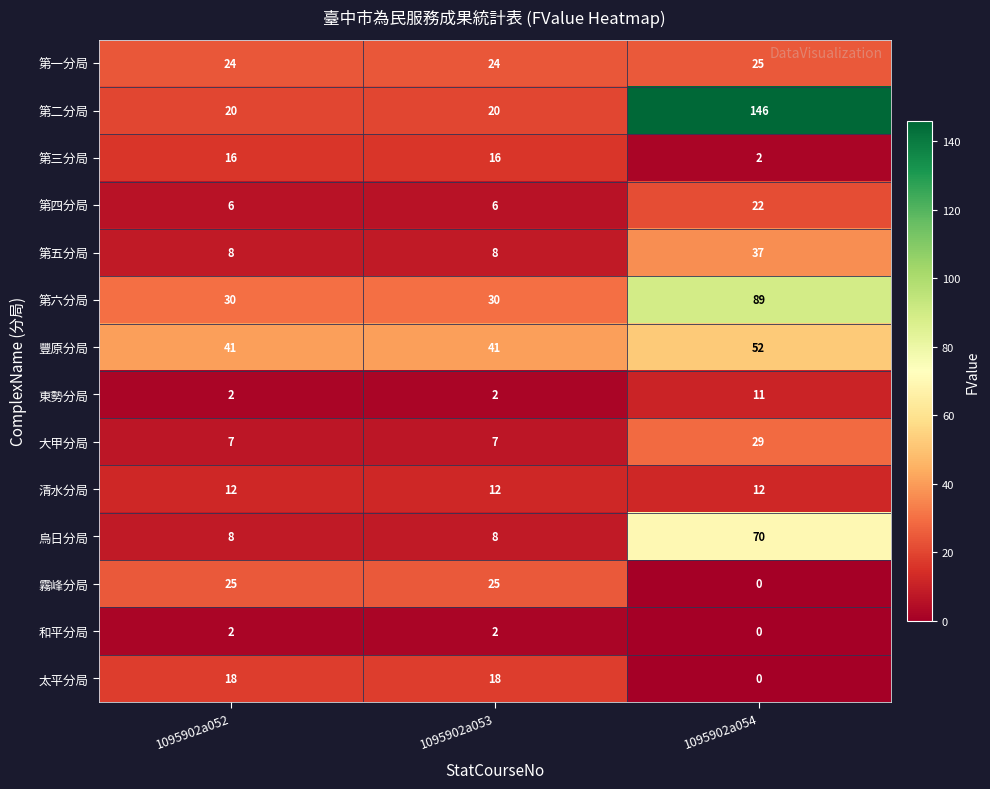

Which series has the largest total across all categories?

第二分局